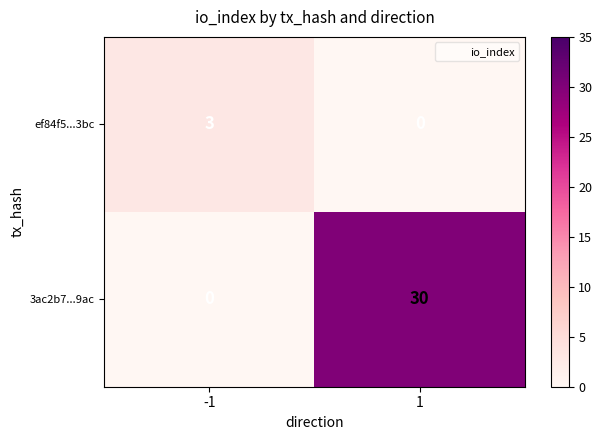

What is the maximum value shown in the chart?

30